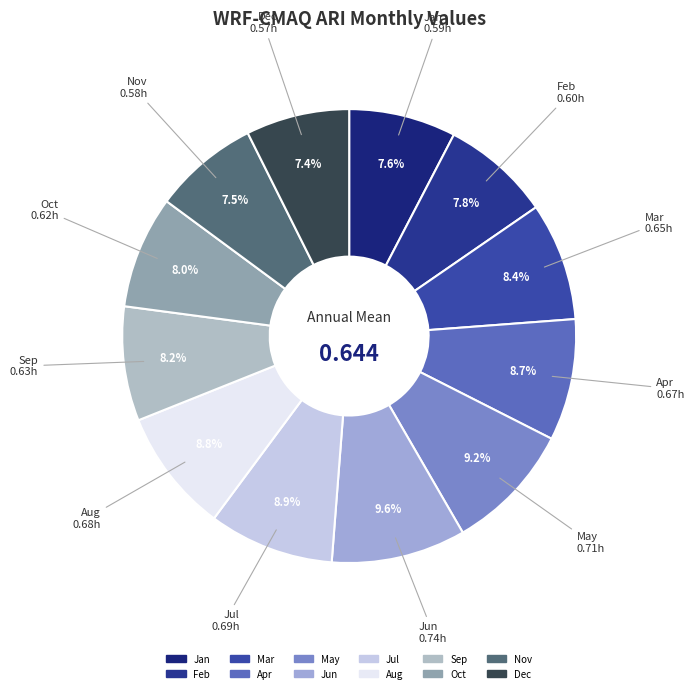

What is the total percentage of Sep and Jul?

17.1%